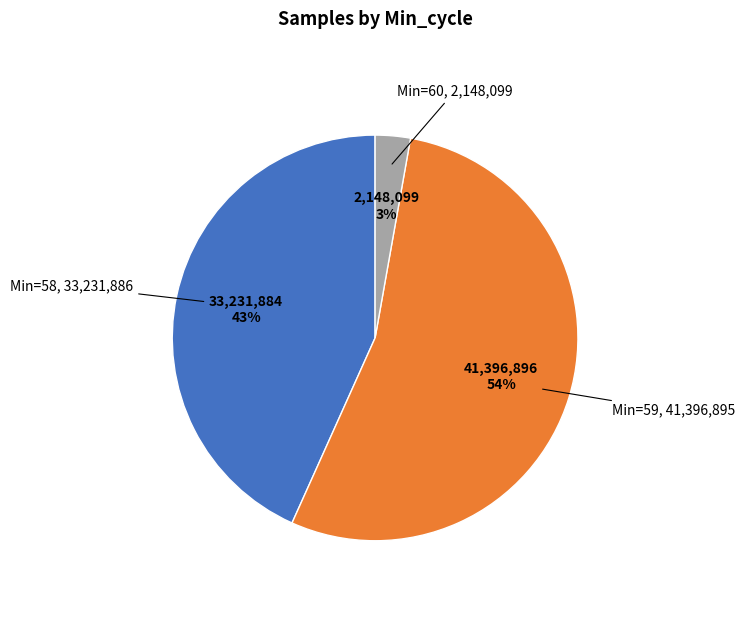

Is there any slice that represents more than half of the pie?

Yes